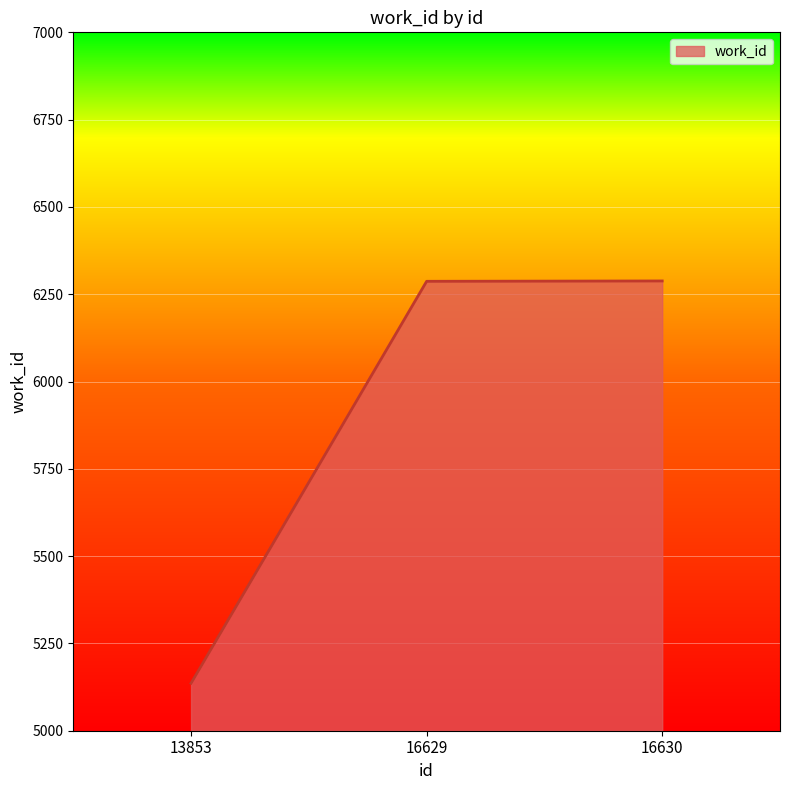

What is the sum of all values?

17711